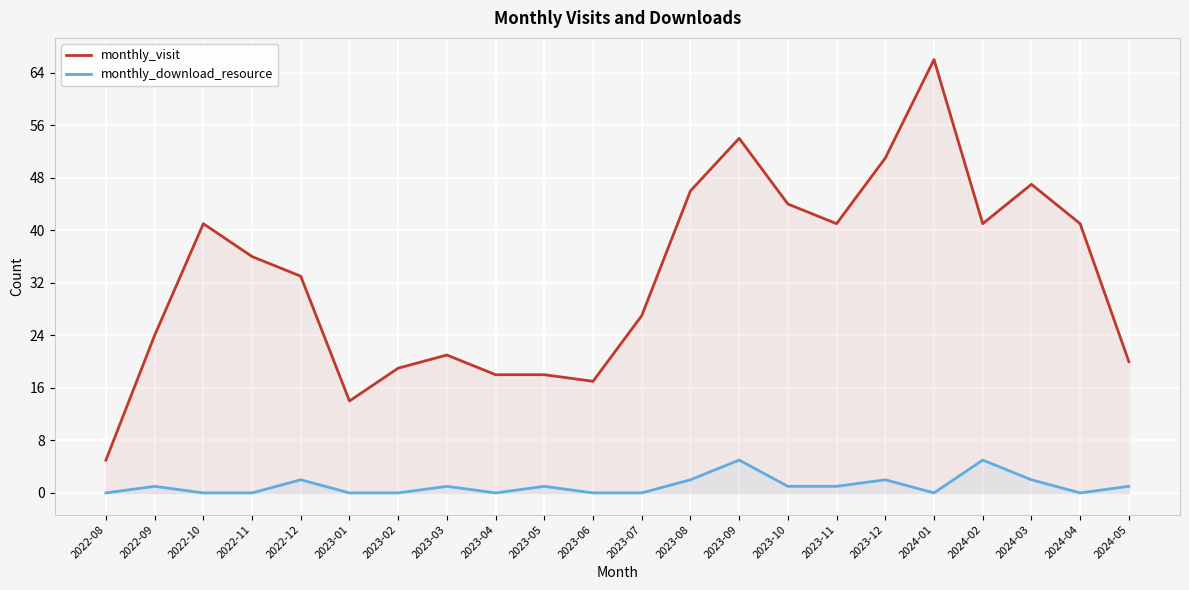

True or false: monthly_visit has more than 0 points higher than both neighbors.

True